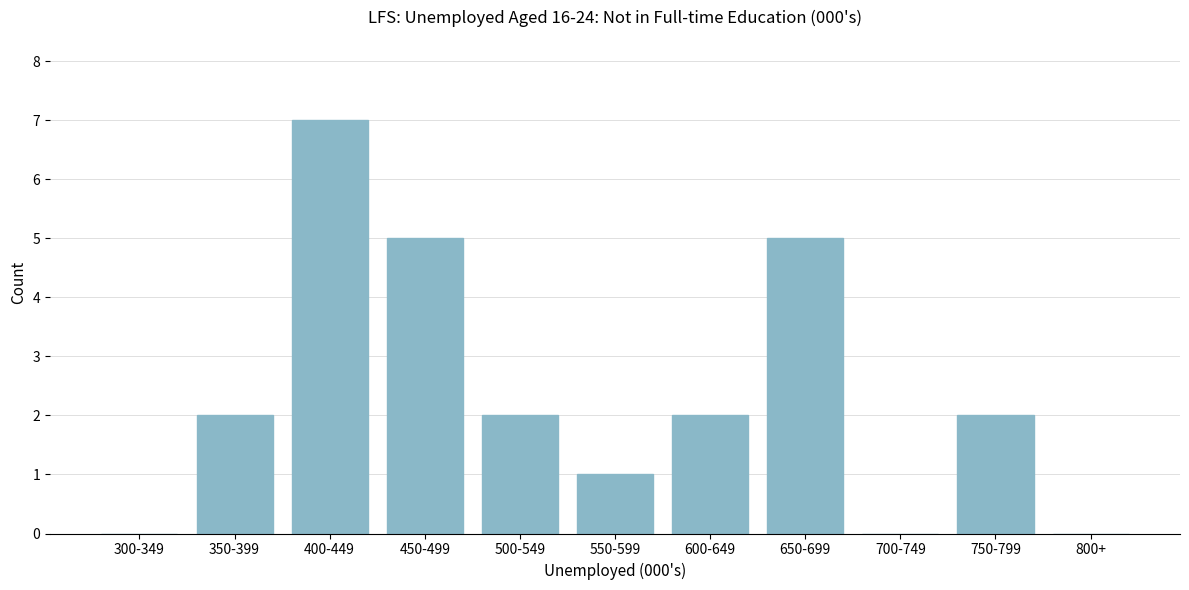

Reading right to left, transcribe all the data shown in this chart.

800+=0	750-799=2	700-749=0	650-699=5	600-649=2	550-599=1	500-549=2	450-499=5	400-449=7	350-399=2	300-349=0